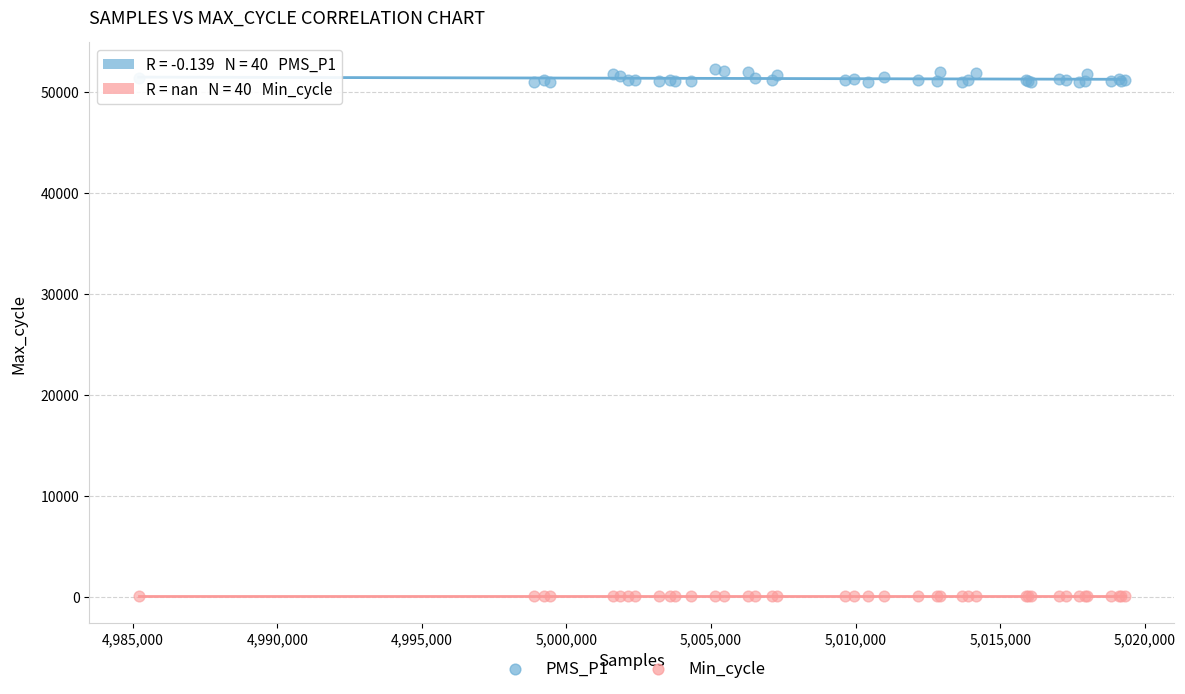

Which series contains the lowest Y value?

Min_cycle